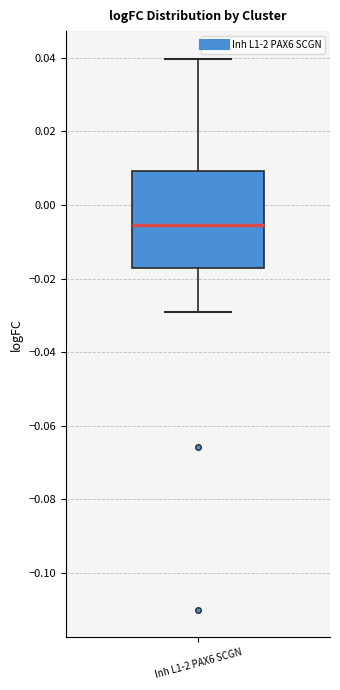

Read this box plot against the y-axis: the position of the median line, the range covered by the box, and the ends of both whiskers. The values are not printed on the chart, so give them approximately, as read against the axis.

median -0.006, box -0.018 to 0.010, whiskers -0.028 to 0.040